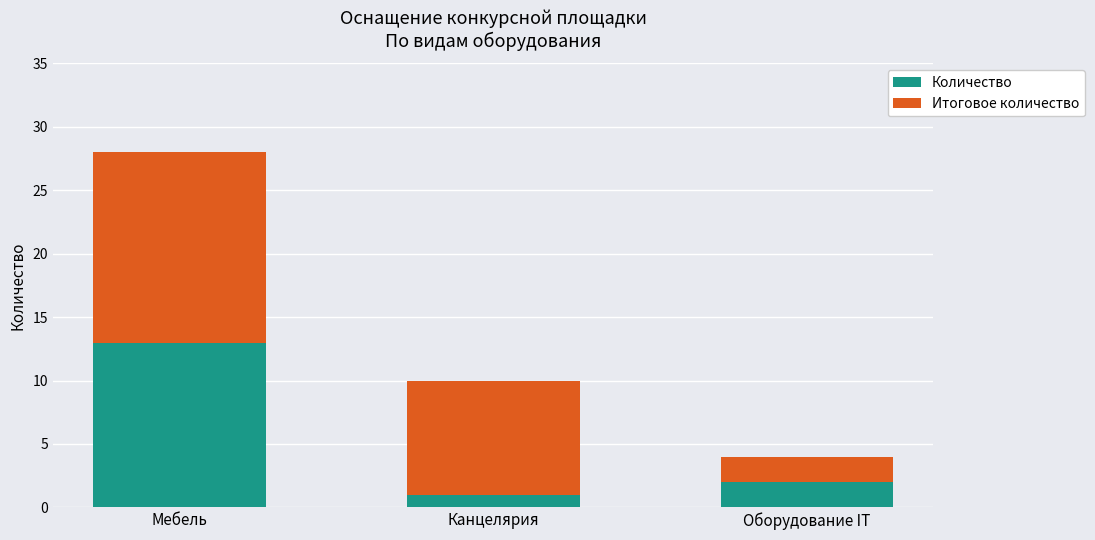

How many distinct data groups are displayed?

2